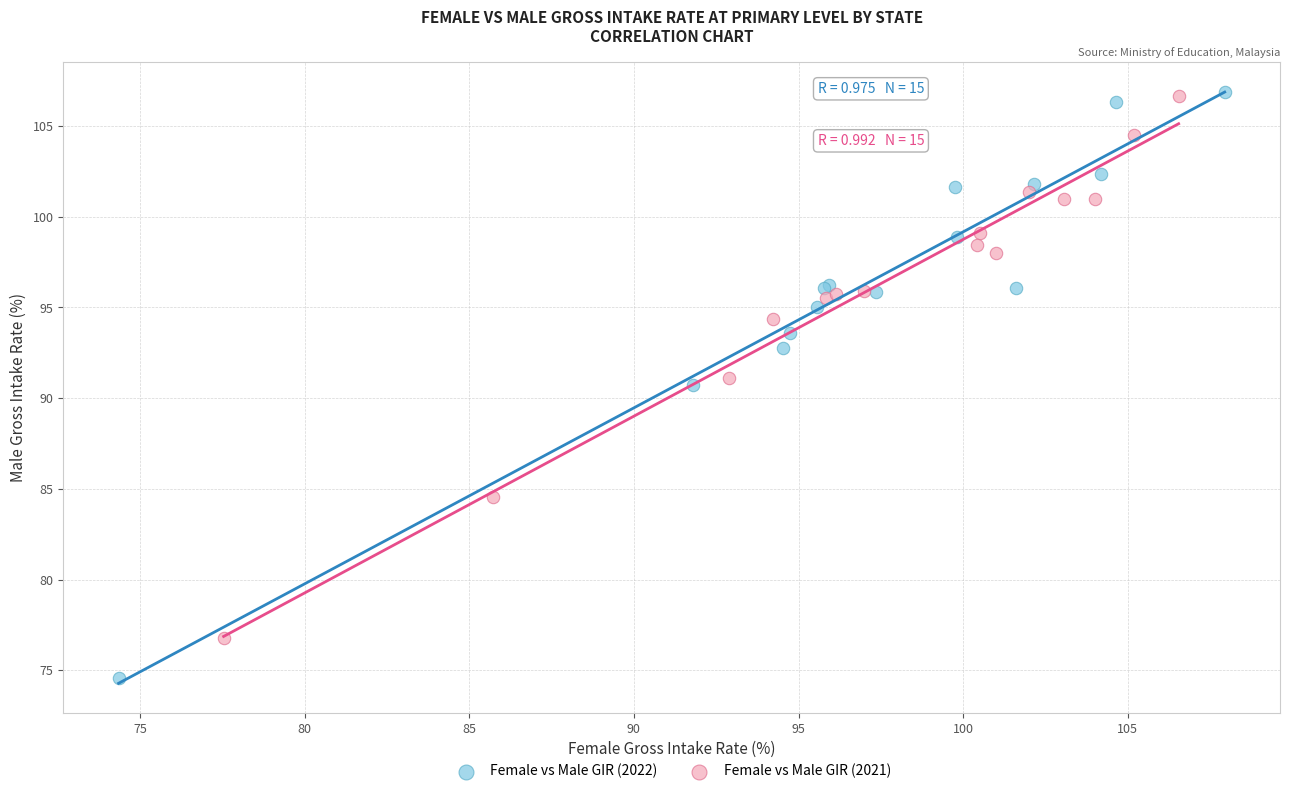

Which series has the widest spread of Y values?

Female vs Male GIR (2022)